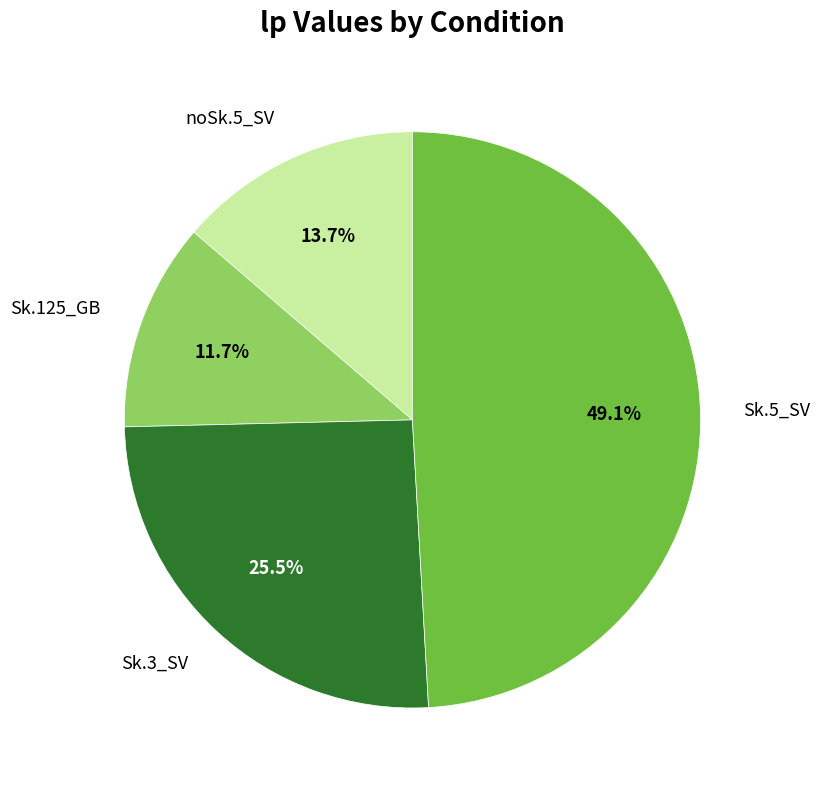

Is there any slice that represents more than half of the pie?

No